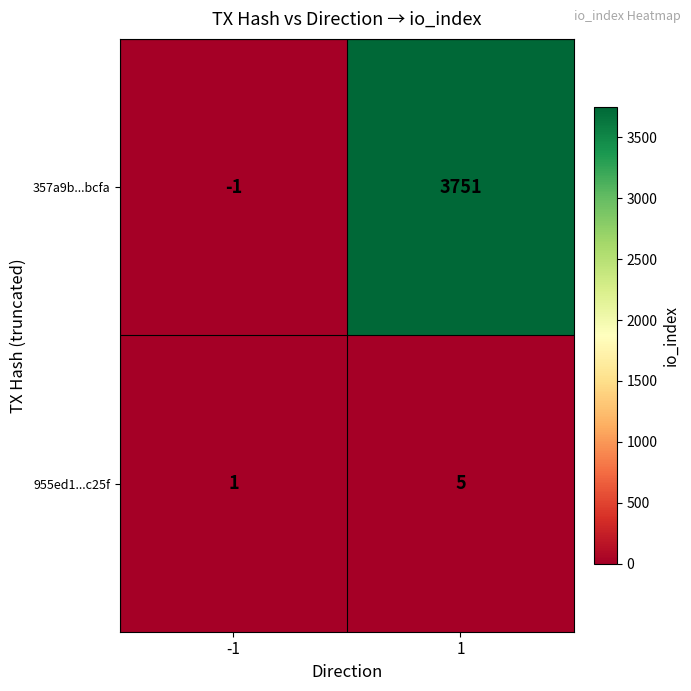

What is the difference between the 955ed1...c25f values at -1 and 1?

4